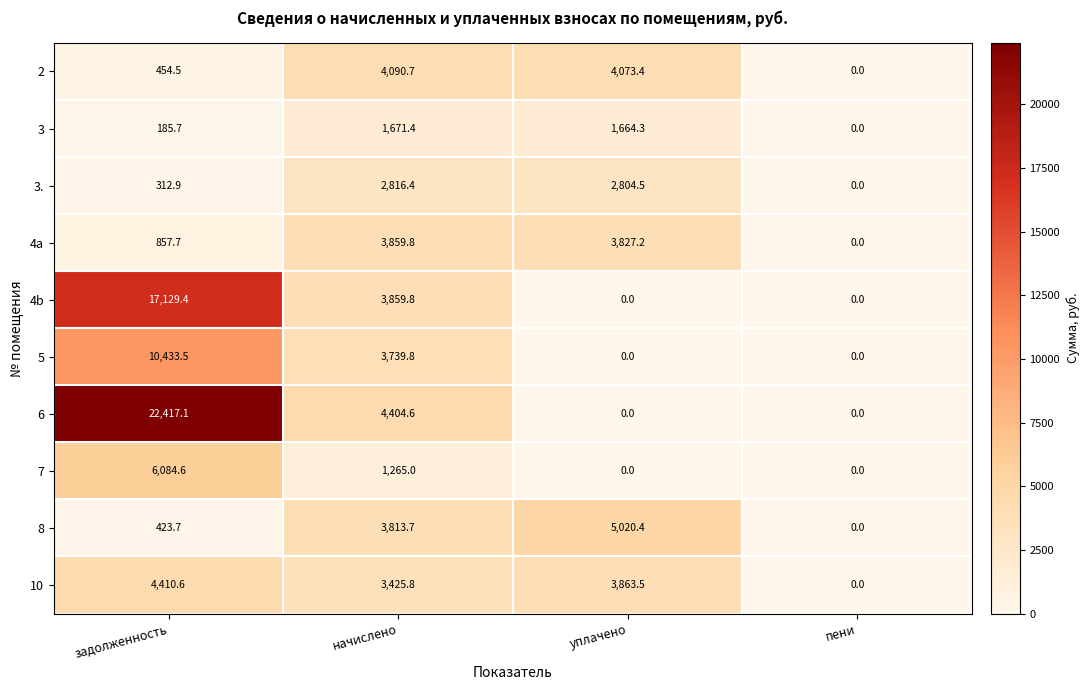

True or false: 3 has a value of 185.7 at задолженность.

True